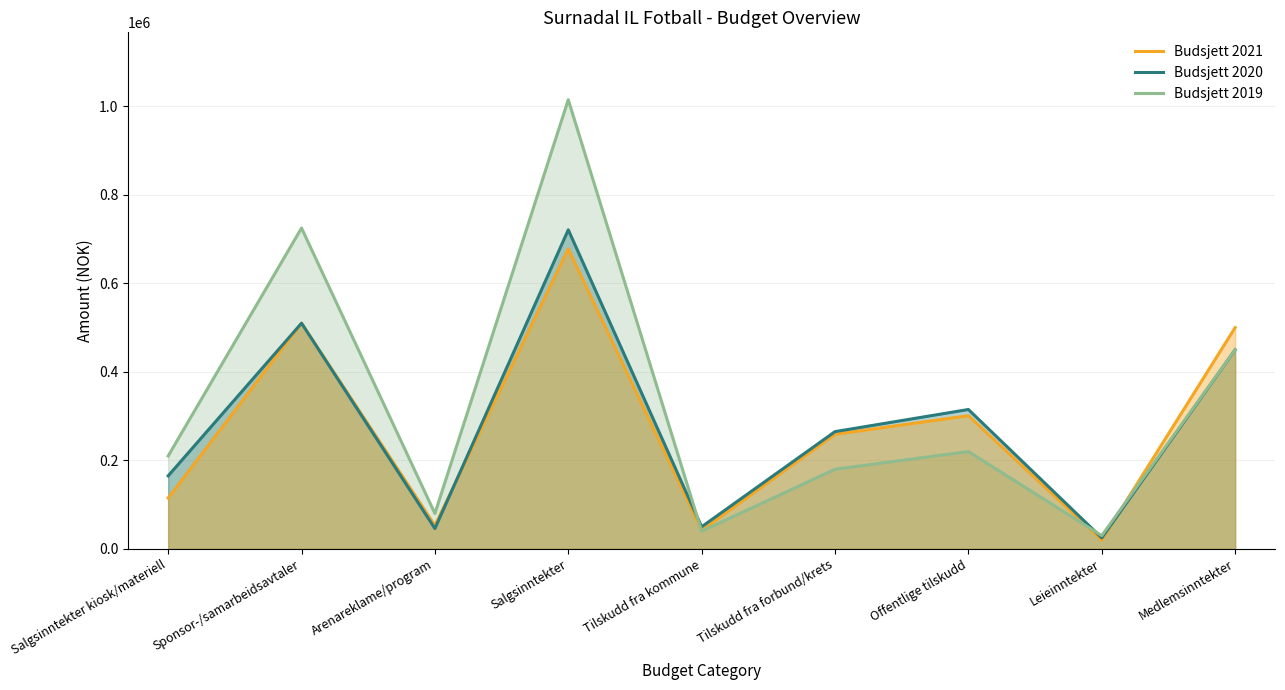

Count the number of categories in the chart.

9